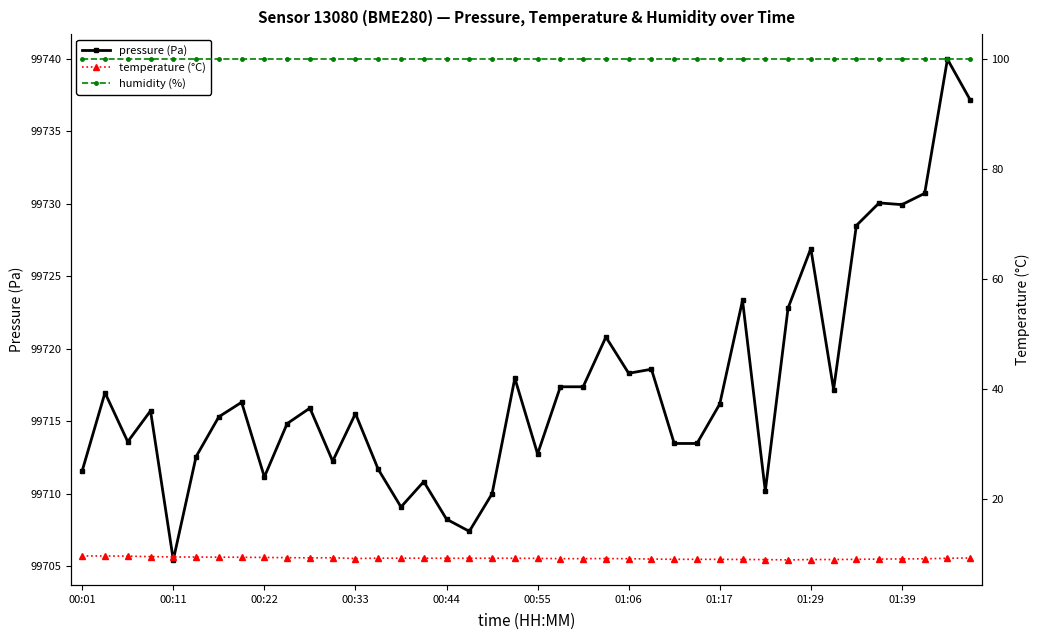

True or false: pressure (Pa) has more than 2 interior local peaks.

True